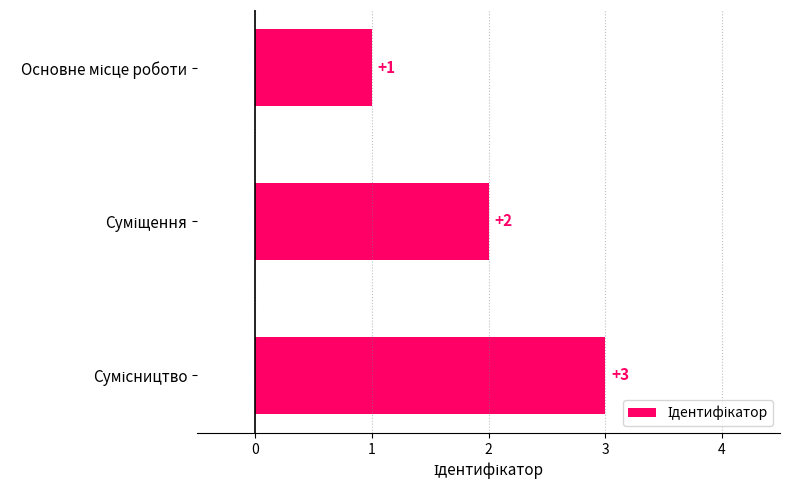

What is the value of the 1st bar from the top?

1